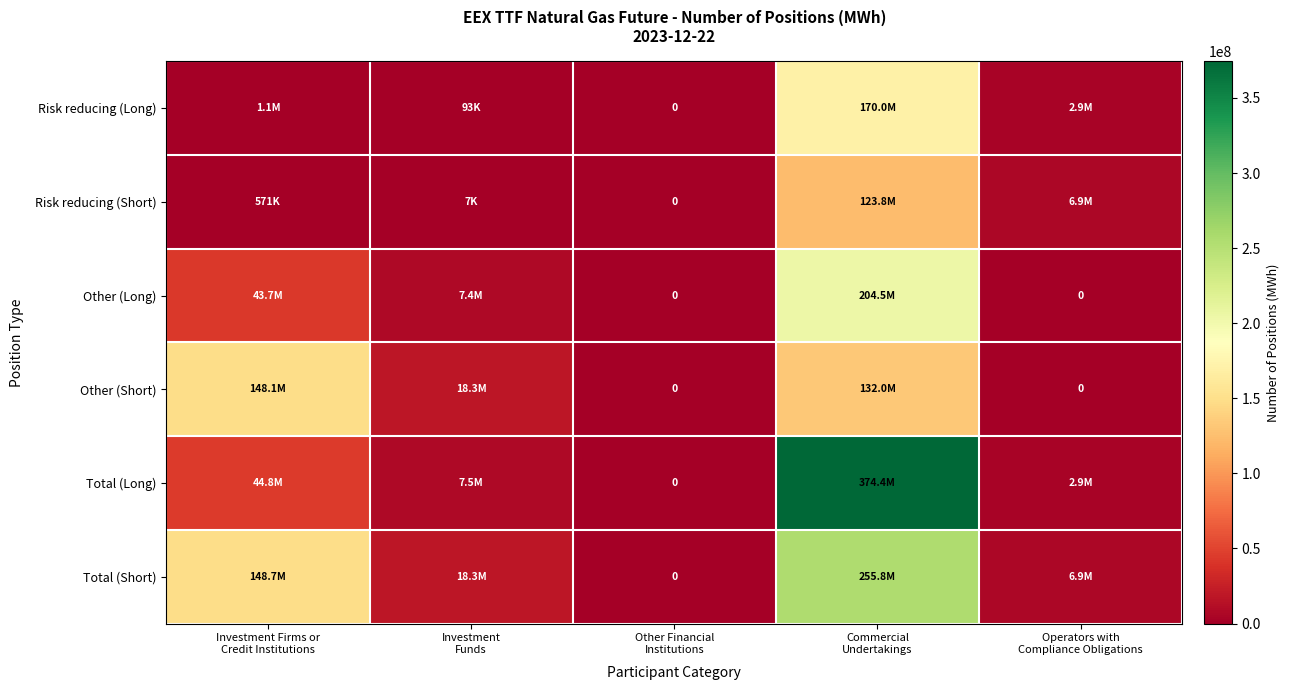

How many data points in Total (Long) are above 7520895?

2